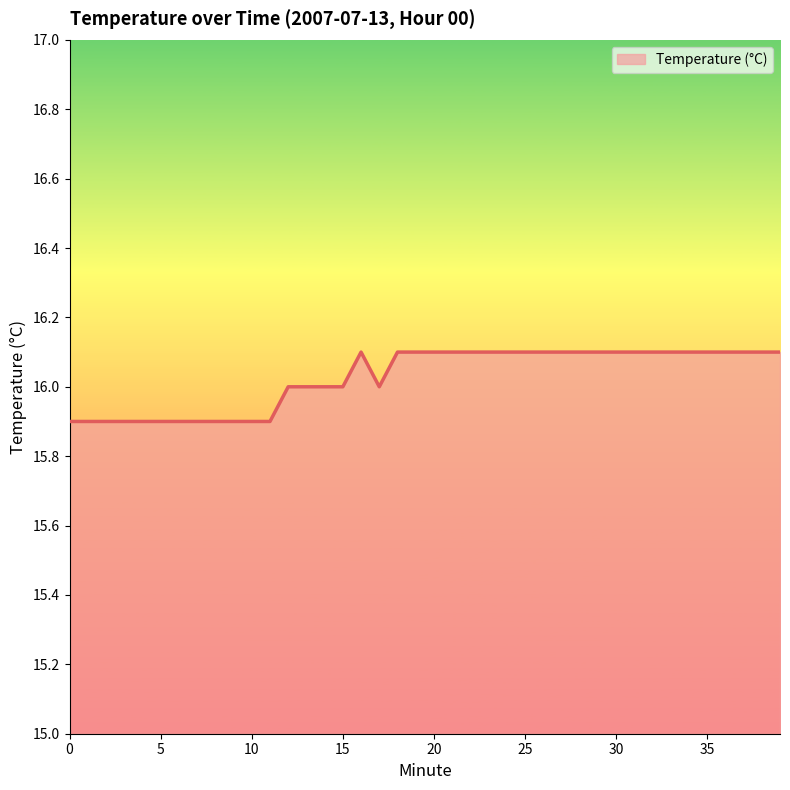

How many lines are shown in the chart?

1